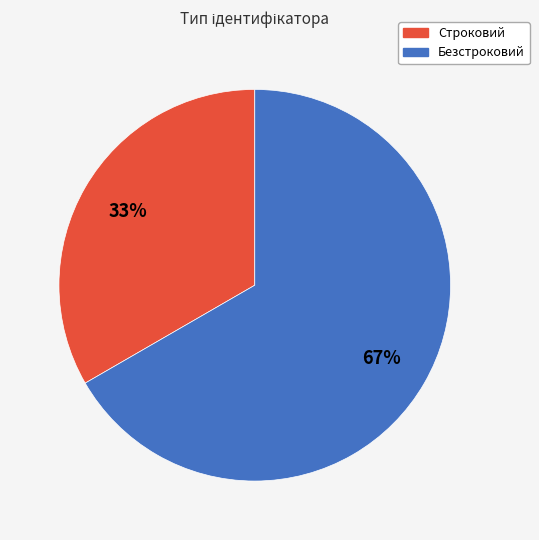

To the nearest percent, what percentage of the pie is Безстроковий?

67%